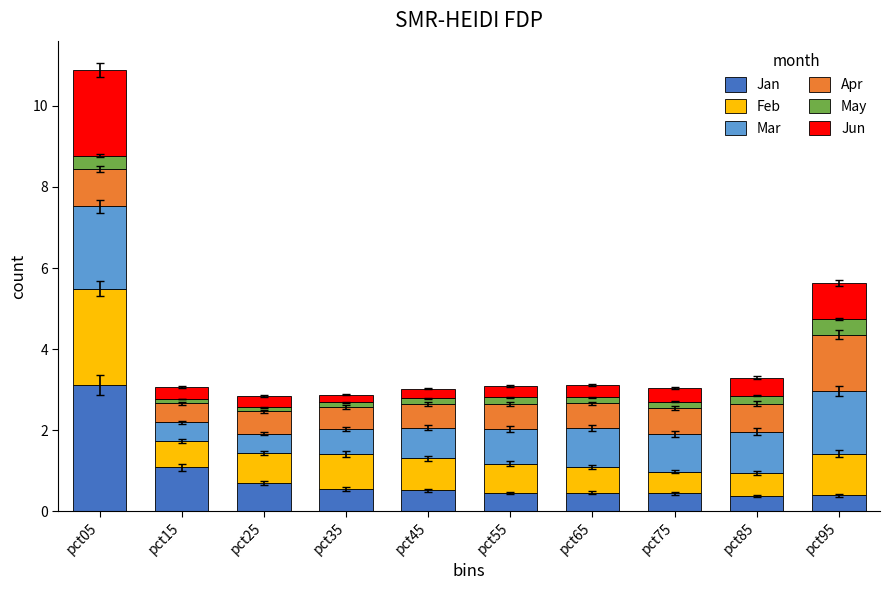

What is the highest value of the Jan series?

3.1